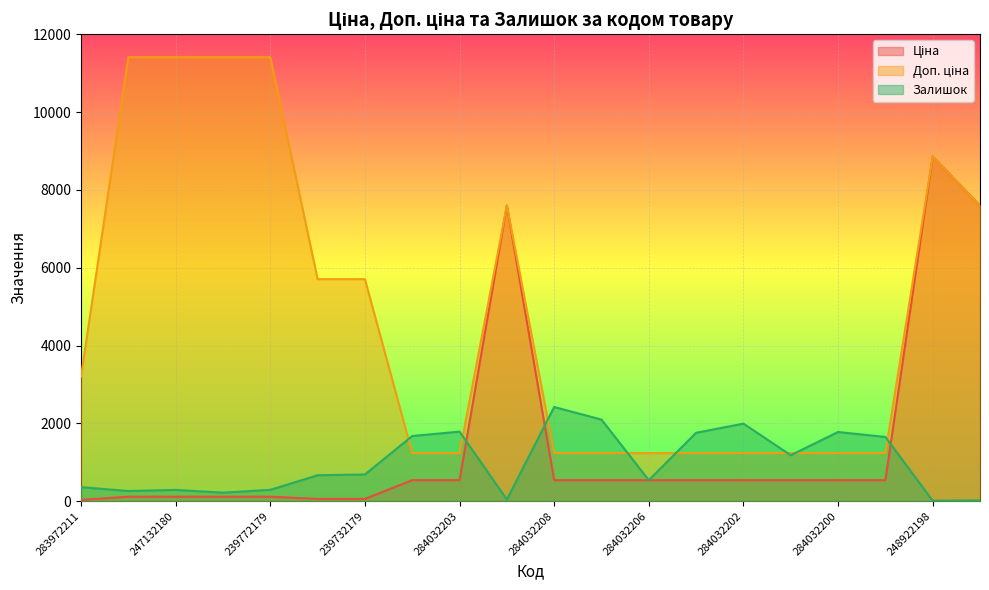

What is the label of the 1st point from the right?

247052181